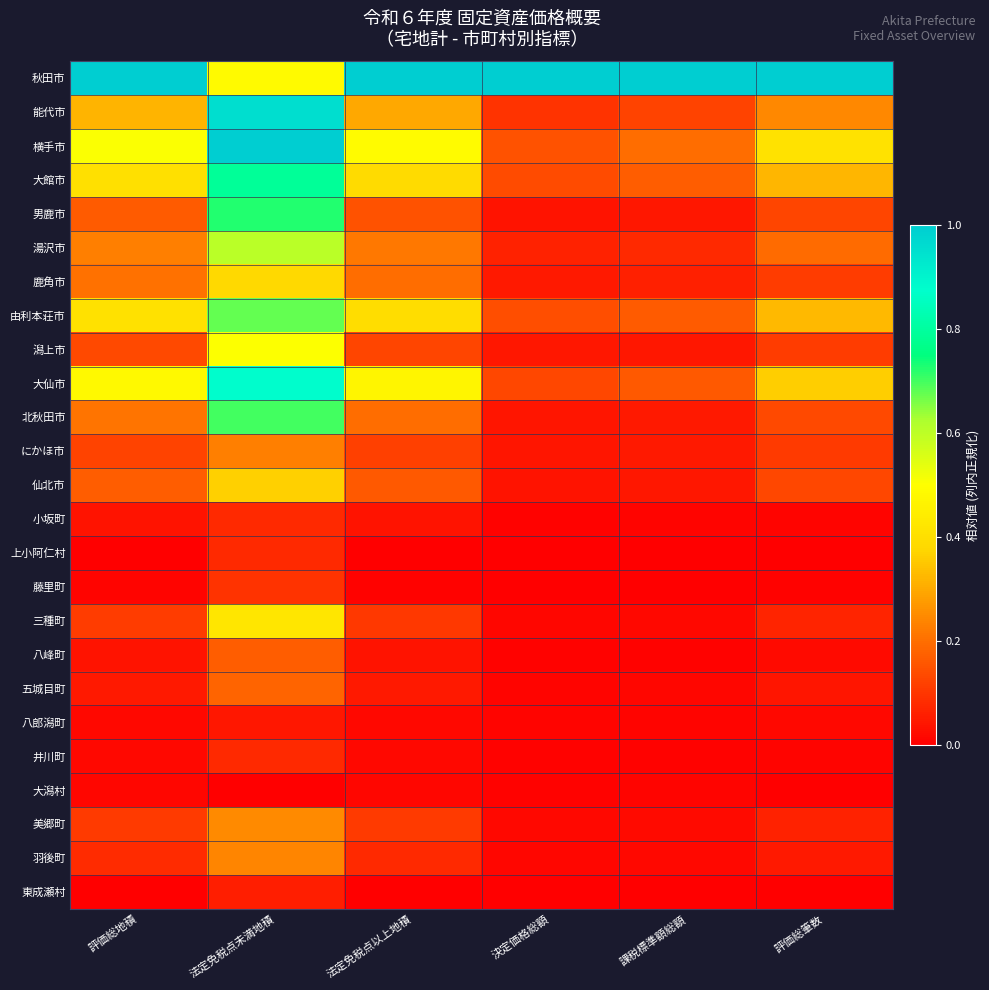

Count the number of categories in the chart.

6